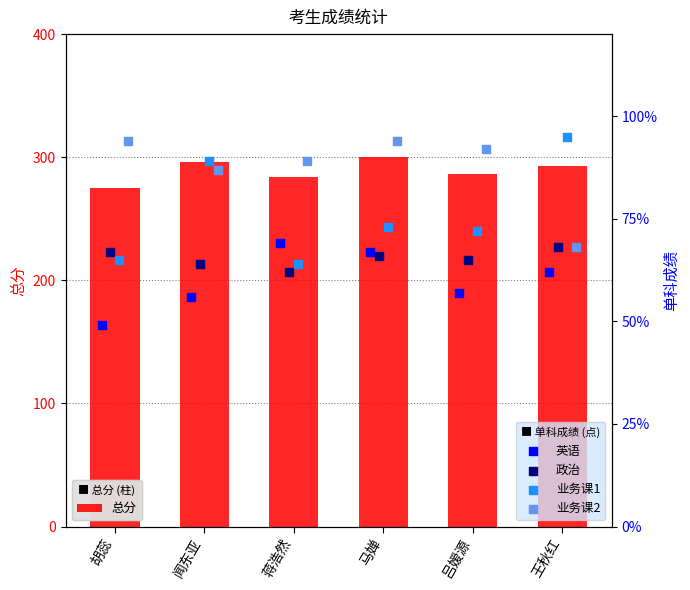

Which series contains the highest Y value?

总分